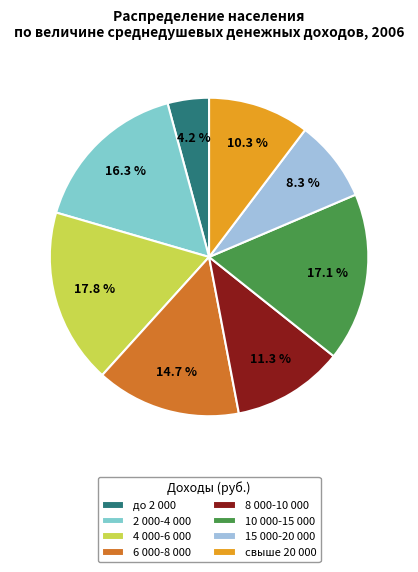

Is there any slice that represents more than half of the pie?

No